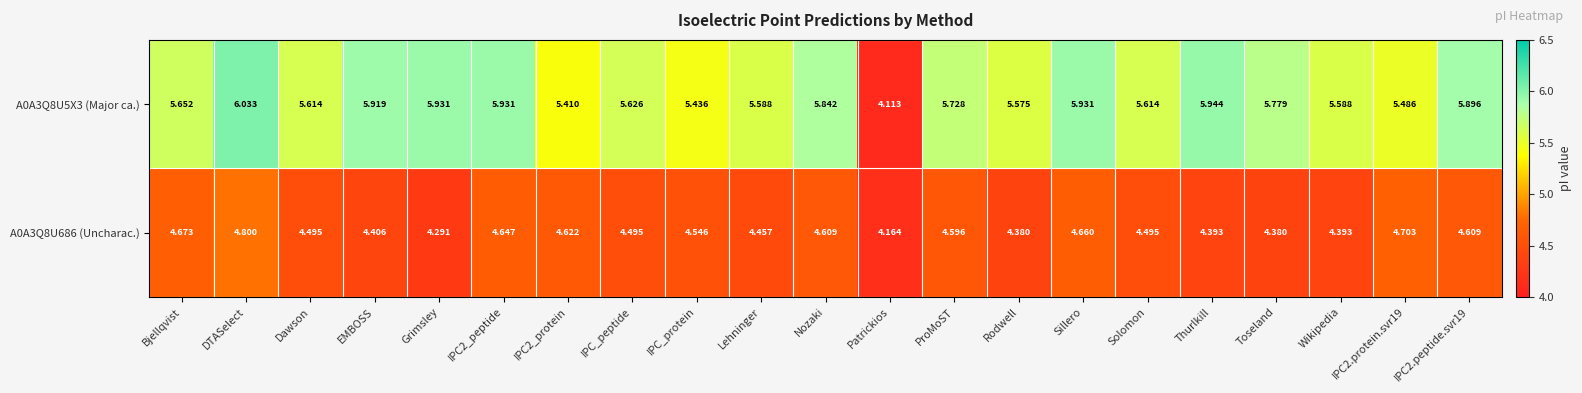

At which label does A0A3Q8U5X3 (Major ca.) reach its minimum?

Patrickios